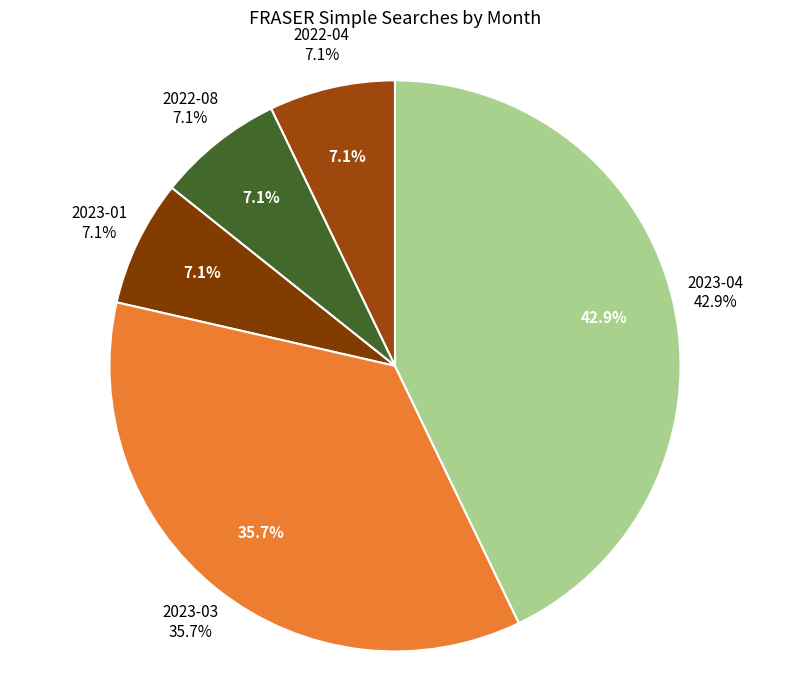

To the nearest percent, what is the difference between the 2022-08 and 2023-04 slice percentages?

36%